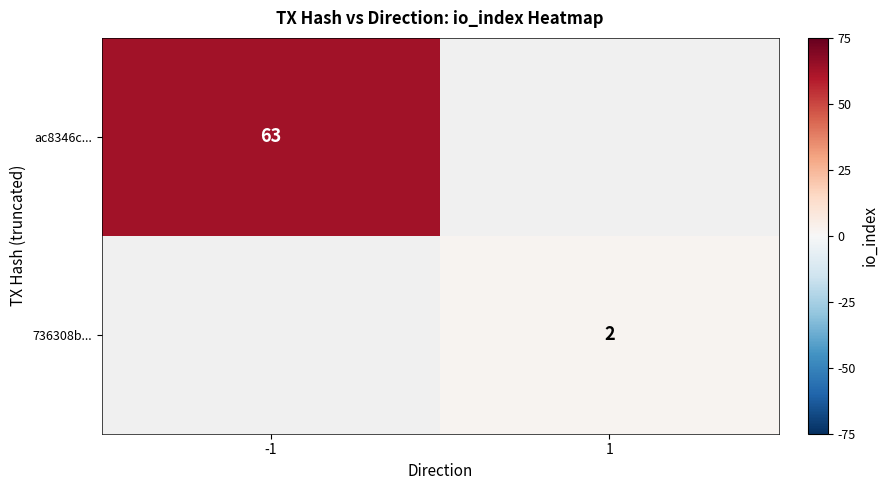

True or false: ac8346c... has a value of 112 at -1.

False